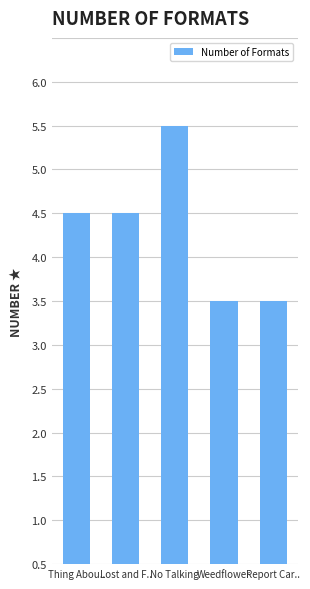

Are the bars horizontal?

No